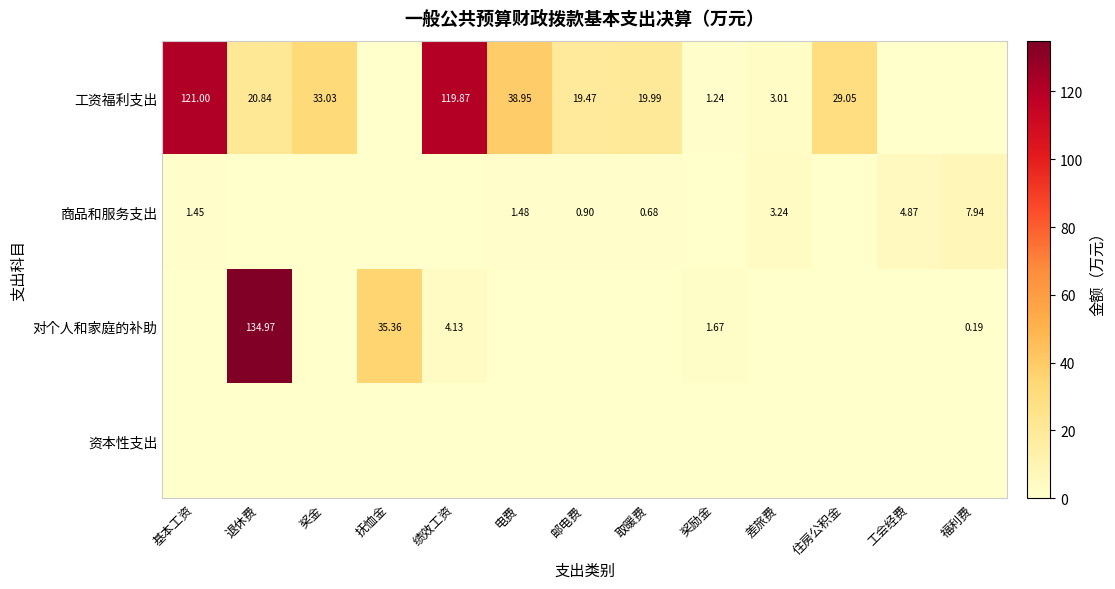

At how many categories does at least one series exceed 123?

1